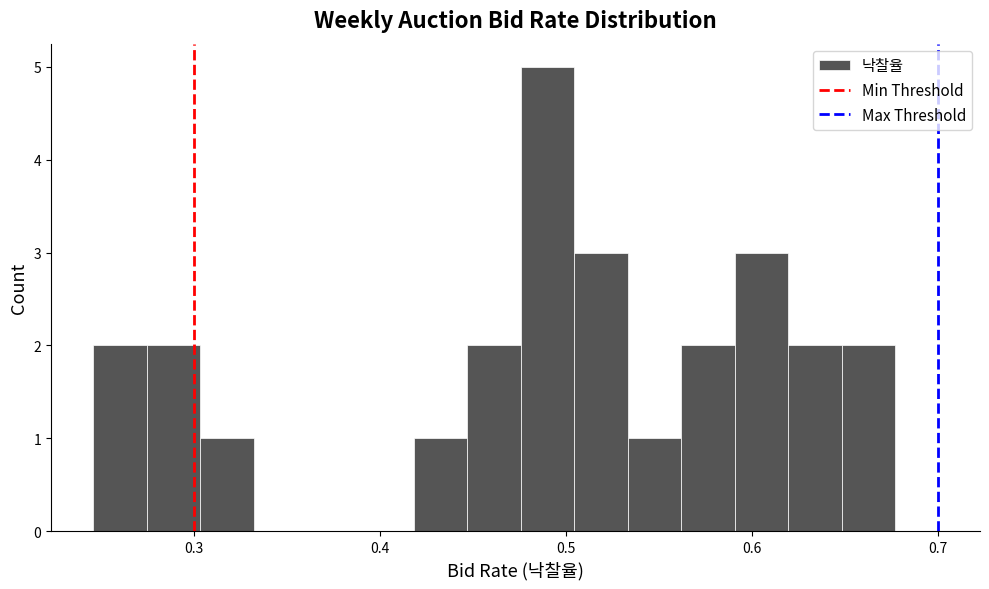

Read against the x-axis, roughly where is the centre of the tallest bar?

0.49